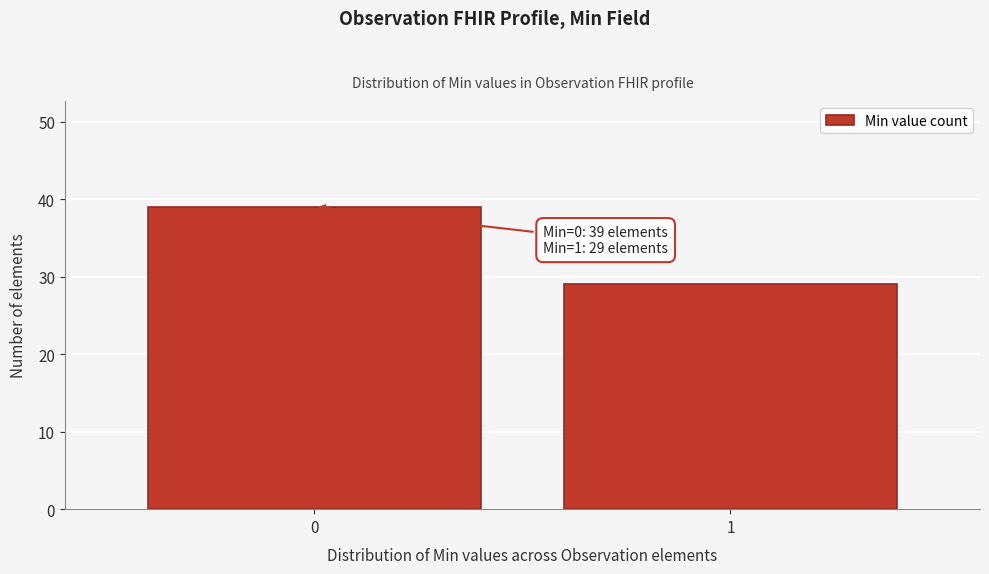

Reading left to right, transcribe all the data shown in this chart.

0=39	1=29